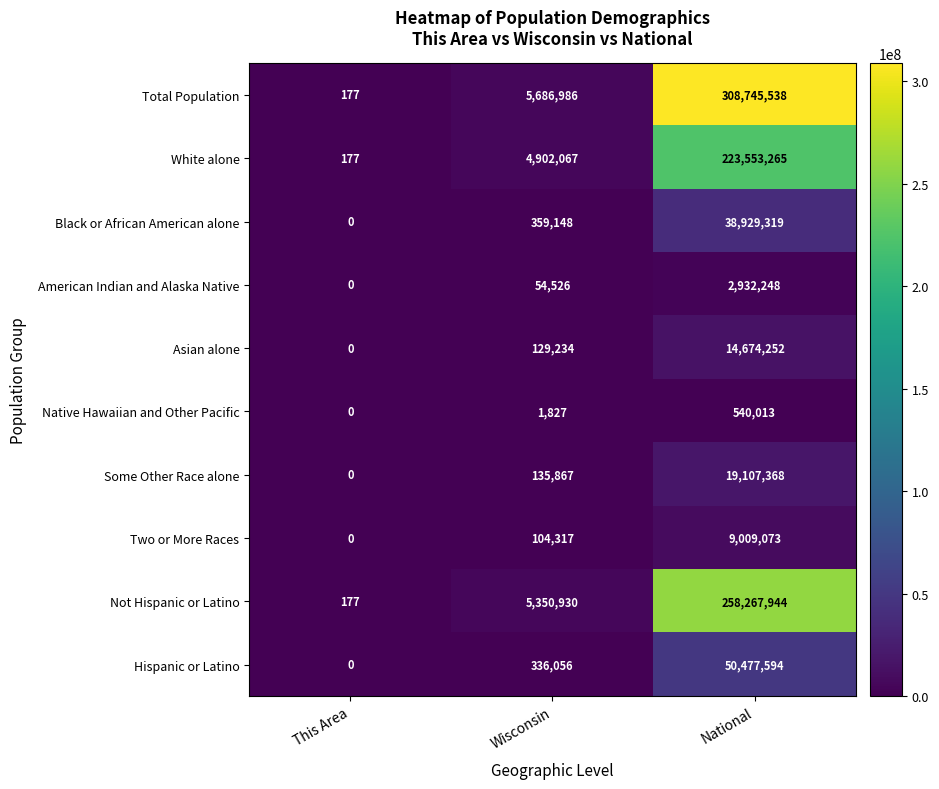

At which label is Two or More Races closest to 4504536?

Wisconsin